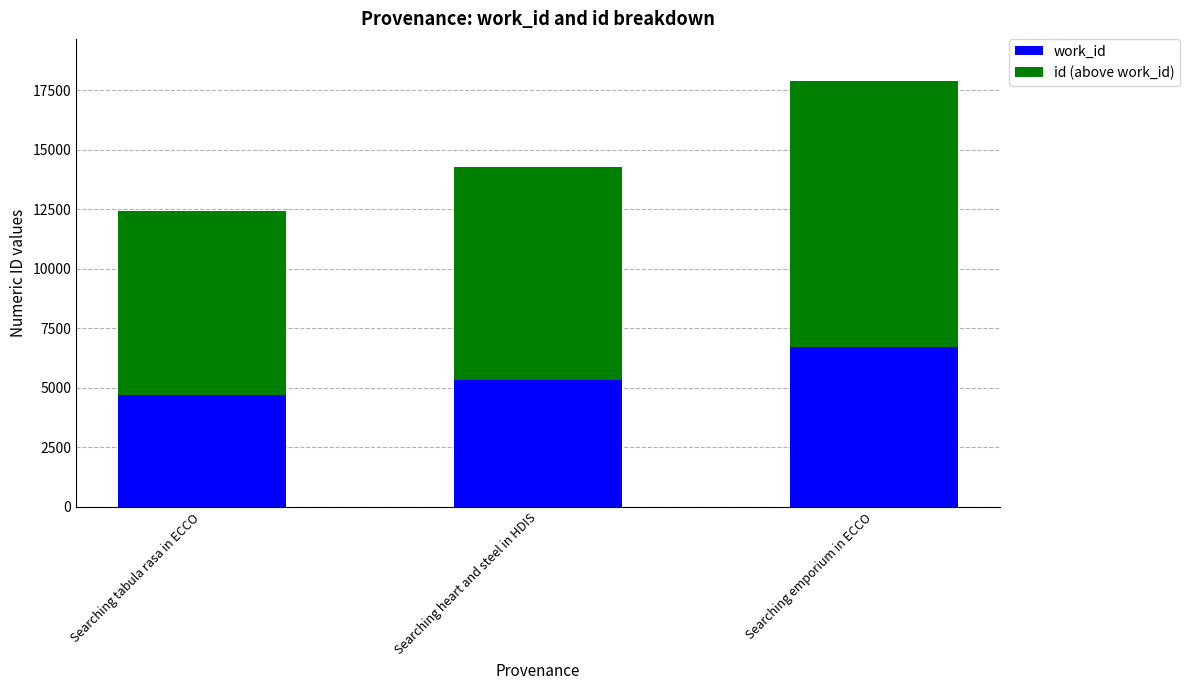

The work_id series shows 2844 at Searching heart and steel in HDIS. True or false?

False